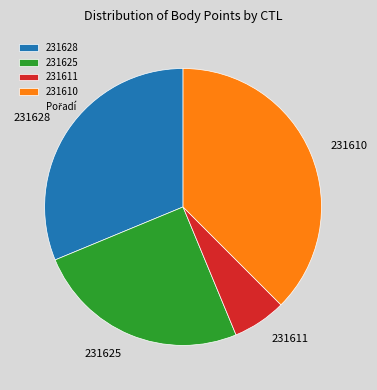

Is there a majority slice in this chart?

No